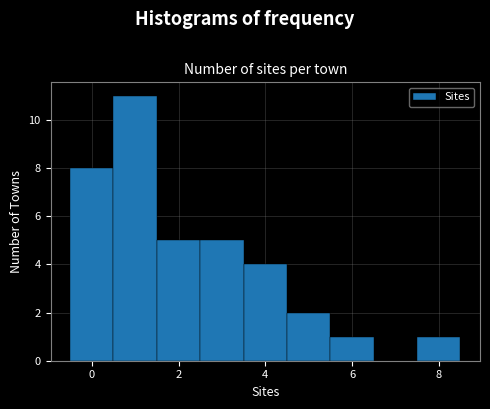

Reading left to right, transcribe this chart: for each bar, give the range it covers on the x-axis and its height. Neither the bar edges nor the heights are printed on the chart, so give them approximately, as read against the axes.

-0.5 to 0.5: 8
0.5 to 1.5: 11
1.5 to 2.5: 5
2.5 to 3.5: 5
3.5 to 4.5: 4
4.5 to 5.5: 2
5.5 to 6.5: 1
6.5 to 7.5: 0
7.5 to 8.5: 1